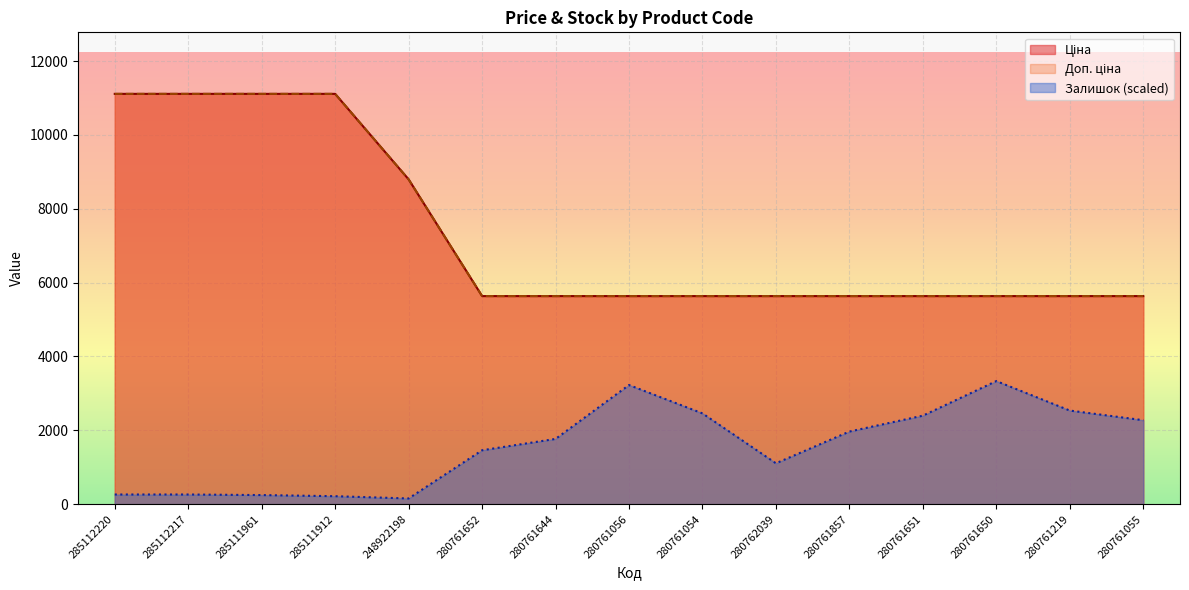

What are all the series names shown in the legend?

Ціна, Доп. ціна, Залишок